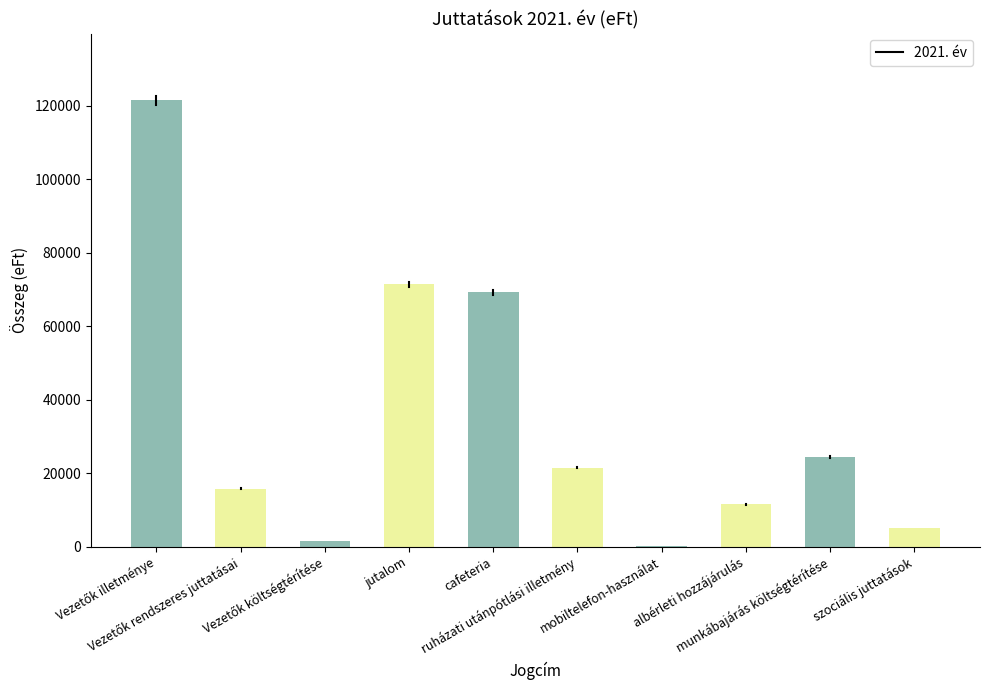

What is the greatest value displayed?

121395